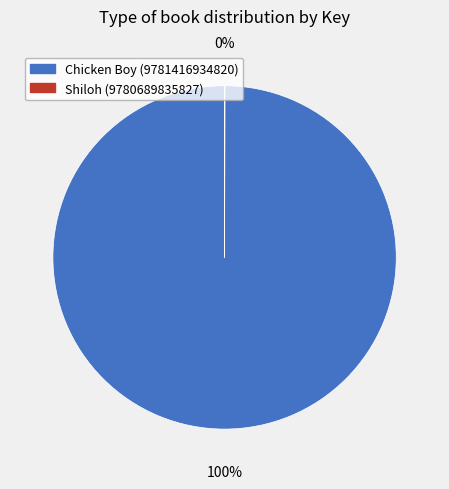

To the nearest percent, what is the average slice percentage?

50%